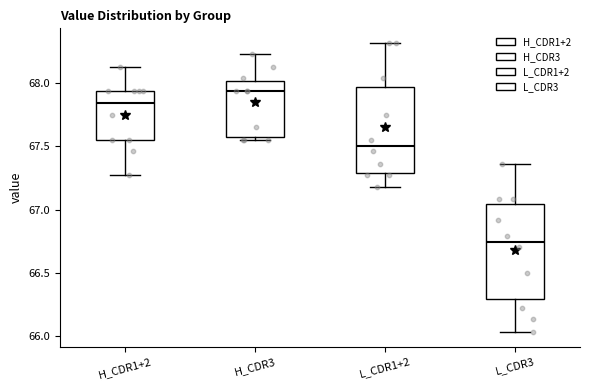

Where does the lower whisker of the box for L_CDR3 end on the y-axis? The values are not printed on the chart, so give them approximately, as read against the axis.

66.05